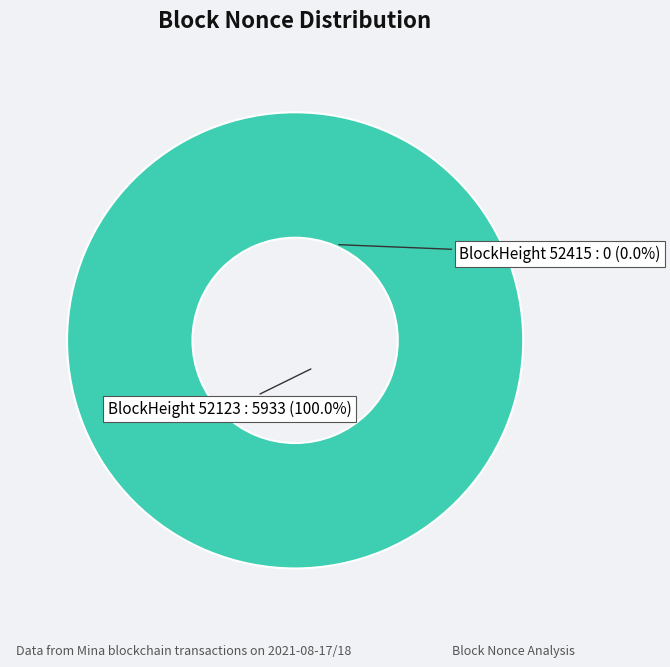

To the nearest percent, what portion does 52123 represent?

100%